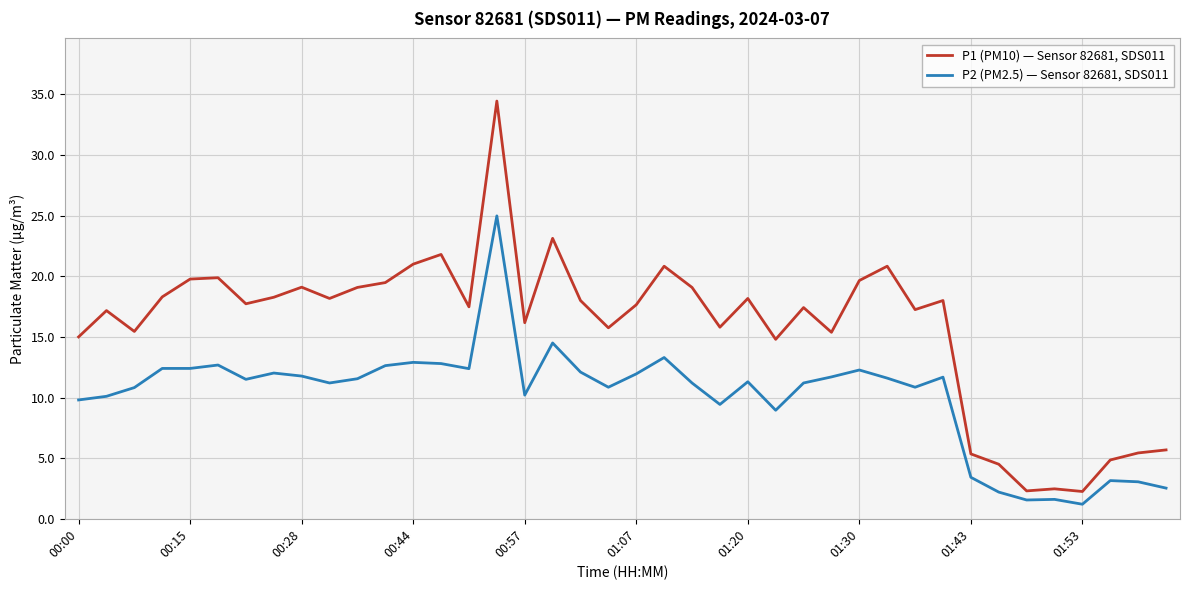

Rank the series by their average value, from highest to lowest.

P1 (PM10) — Sensor 82681, SDS011, P2 (PM2.5) — Sensor 82681, SDS011